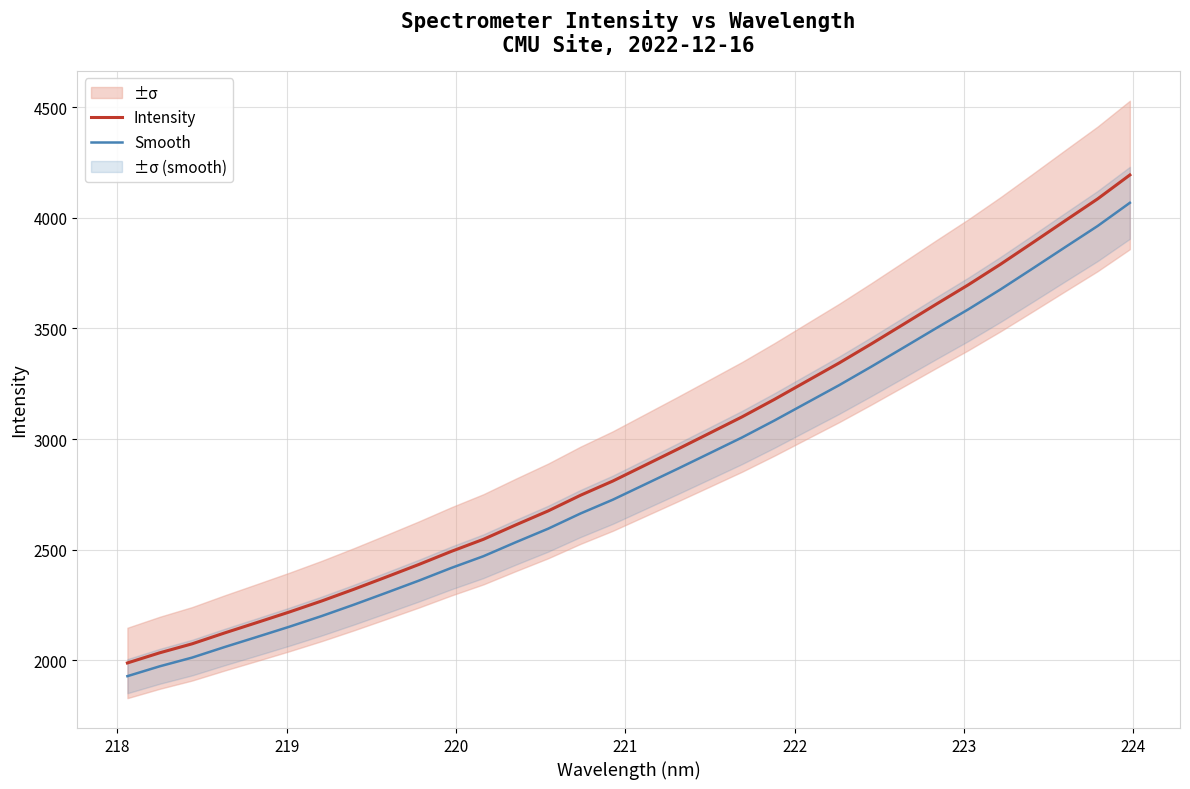

Reading left to right, list all the values displayed in this chart.

Intensity: 1988.2	2034.2	2074.7	2123.7	2170.8	2218.3	2268.1	2321.3	2376.7	2432.9	2491.9	2546.9	2611.9	2675.1	2745.8	2810.1	2881.9	2953.7	3026.9	3100.3	3179.2	3261.4	3343.5	3430.2	3519.2	3608.7	3697.0	3790.2	3888.1	3986.8	4084.9	4193.2
Smooth: 1928.5	1973.1	2012.5	2060.0	2105.6	2151.8	2200.1	2251.7	2305.4	2359.9	2417.2	2470.5	2533.6	2594.8	2663.5	2725.8	2795.5	2865.1	2936.1	3007.3	3083.8	3163.6	3243.2	3327.3	3413.6	3500.5	3586.1	3676.5	3771.4	3867.2	3962.4	4067.4